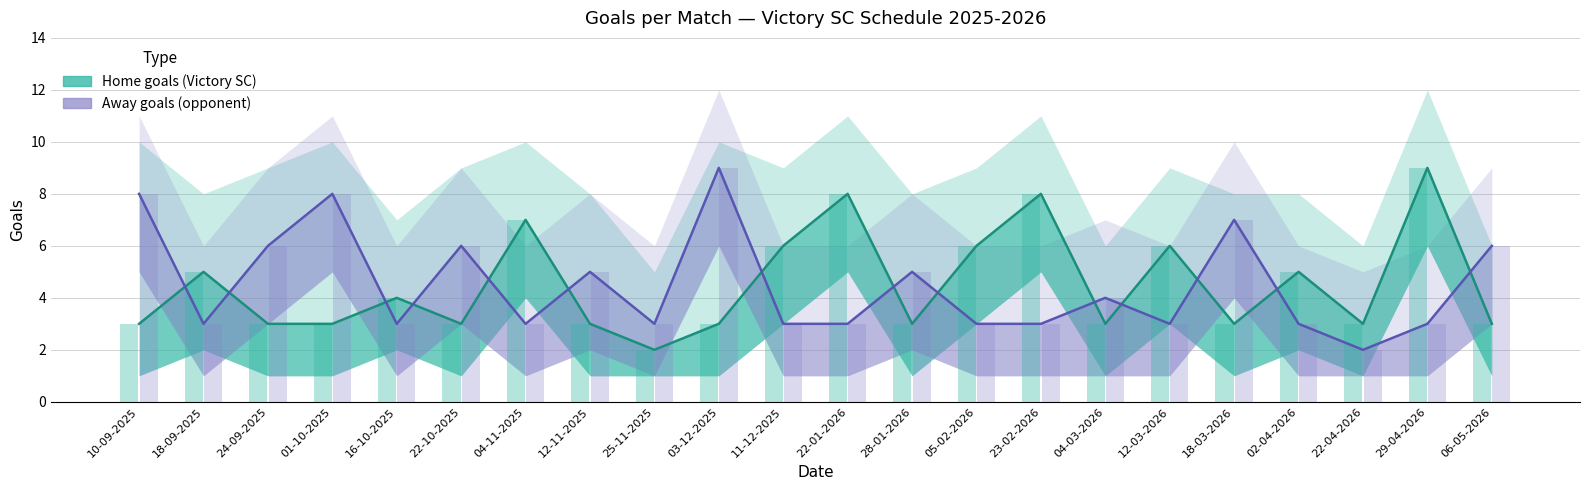

Reading left to right, extract all data points from this chart.

Home goals (Victory SC): 3	5	3	3	4	3	7	3	2	3	6	8	3	6	8	3	6	3	5	3	9	3
Away goals (opponent): 8	3	6	8	3	6	3	5	3	9	3	3	5	3	3	4	3	7	3	2	3	6